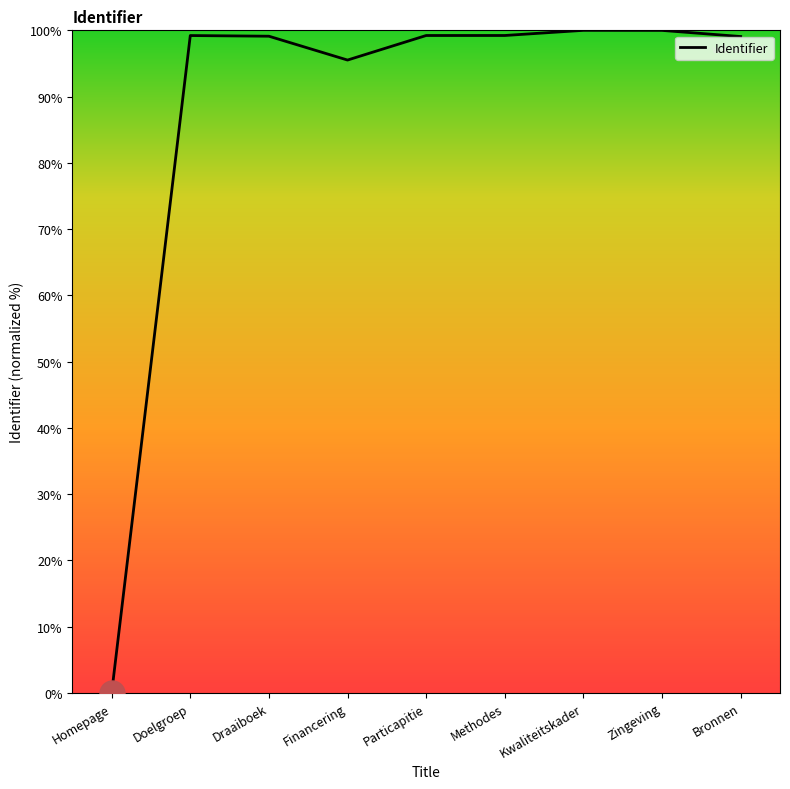

What position from the left is Draaiboek?

3